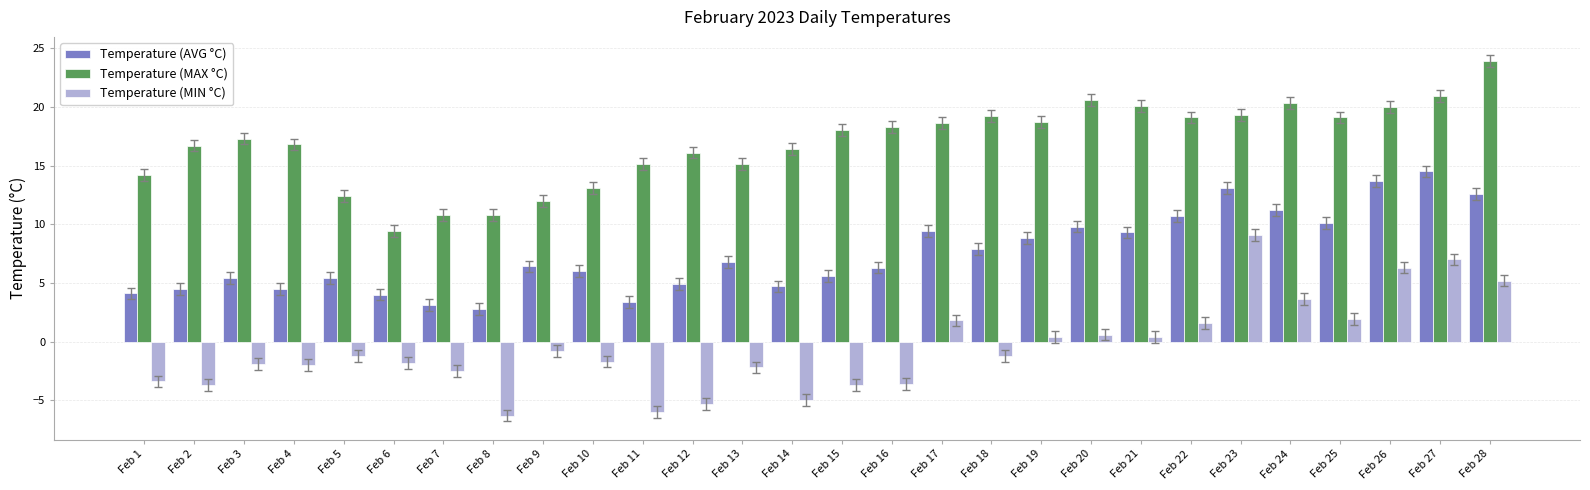

The value of Temperature (AVG °C) at Feb 24 is 18.3. True or false?

False